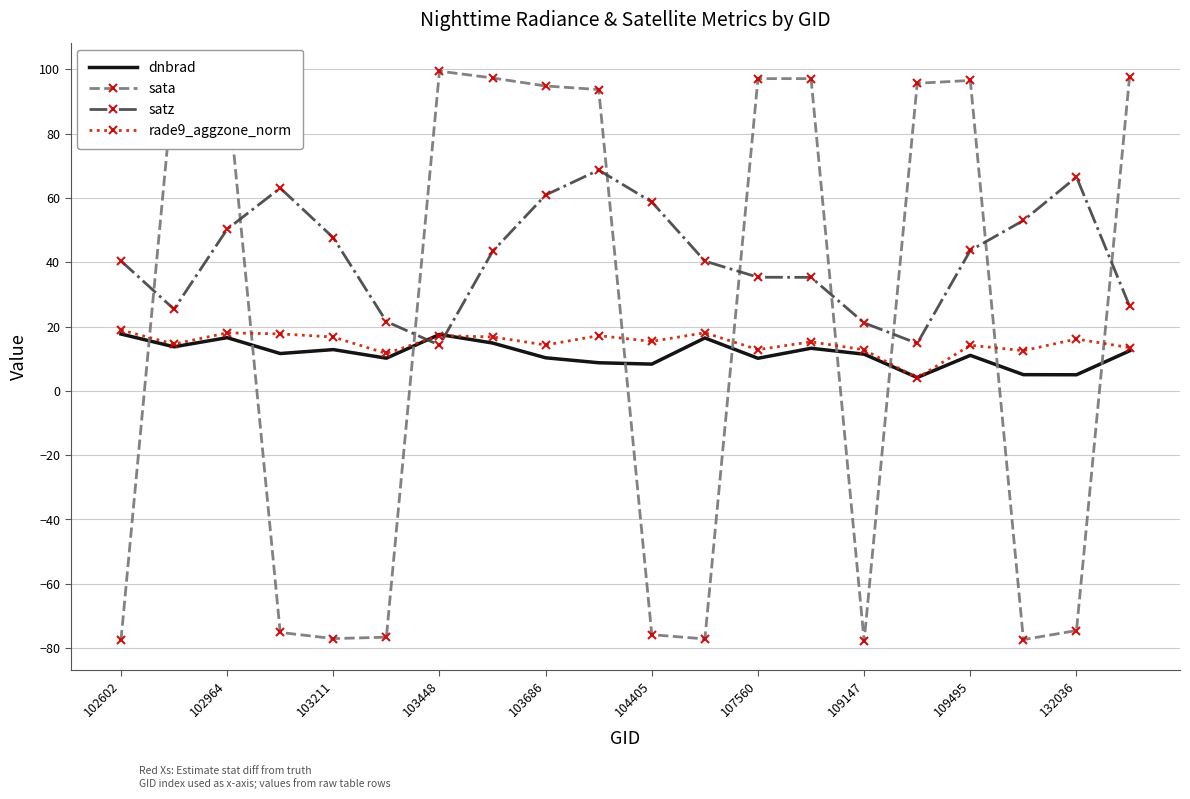

What is the maximum value shown in the chart?

99.4